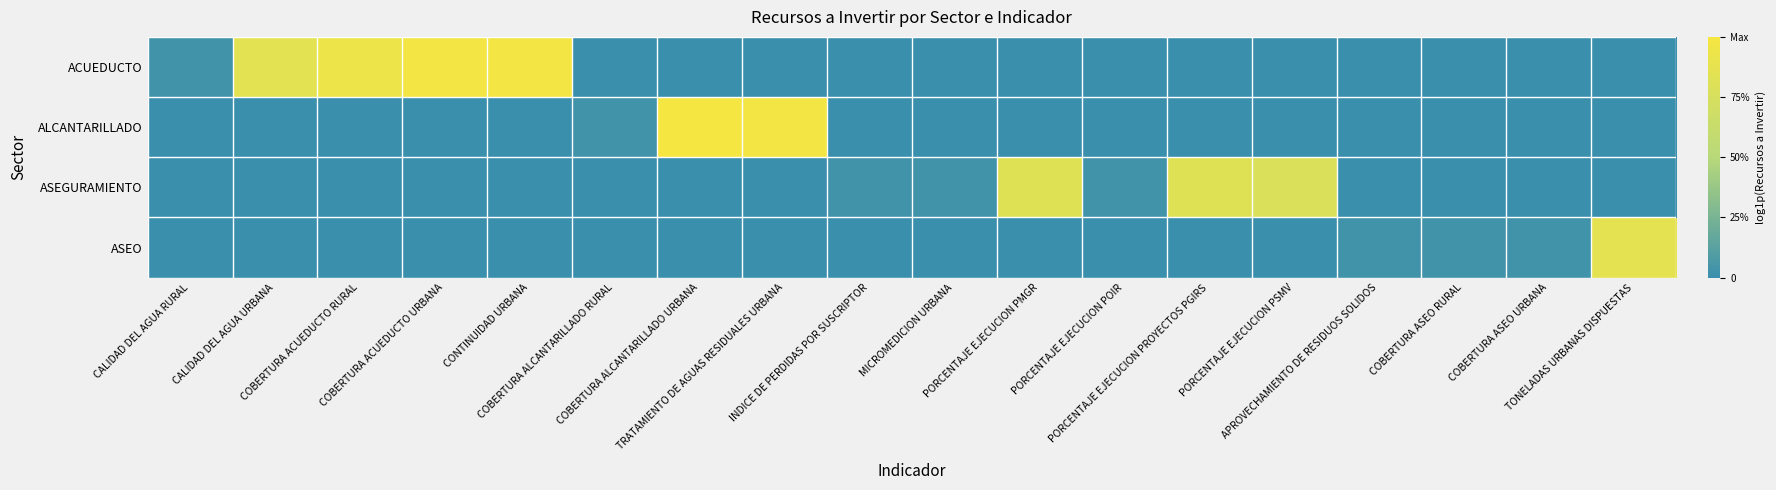

Rank the series at COBERTURA ACUEDUCTO RURAL from highest to lowest value.

ACUEDUCTO, ALCANTARILLADO, ASEGURAMIENTO, ASEO